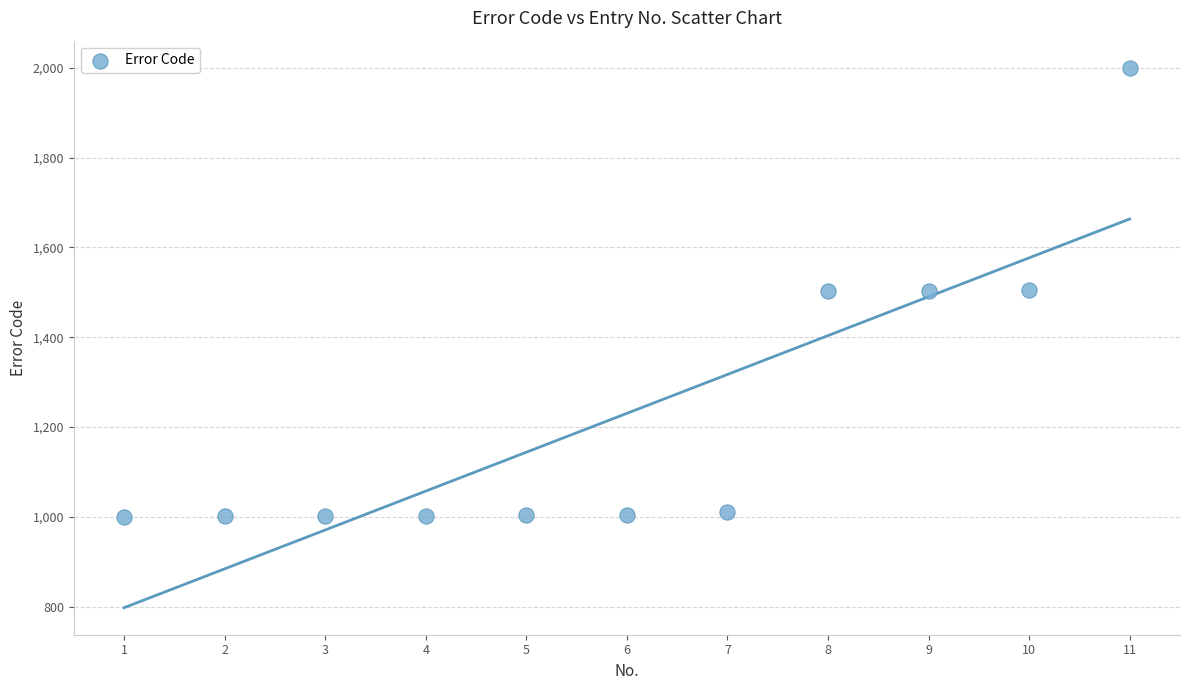

What is the average X value?

6